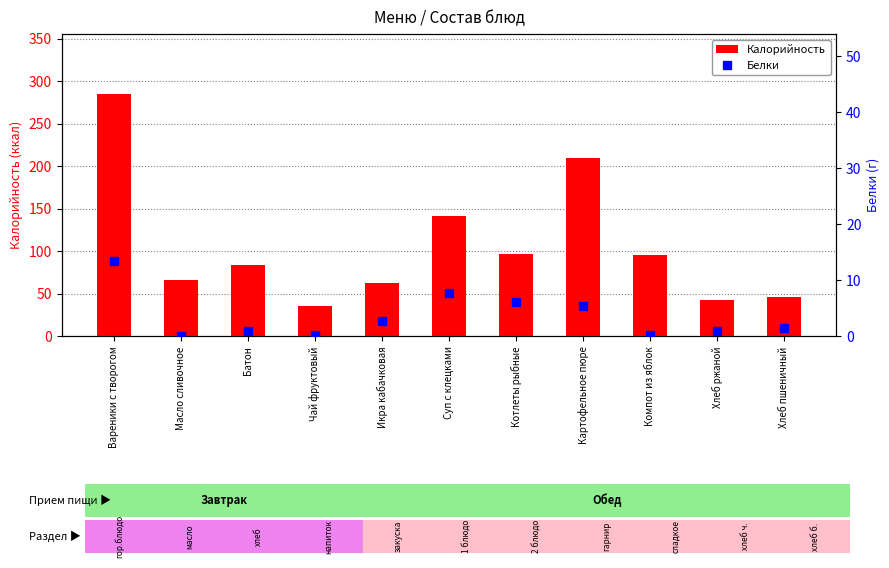

Where is Калорийность nearest to the value 160?

Суп с клецками